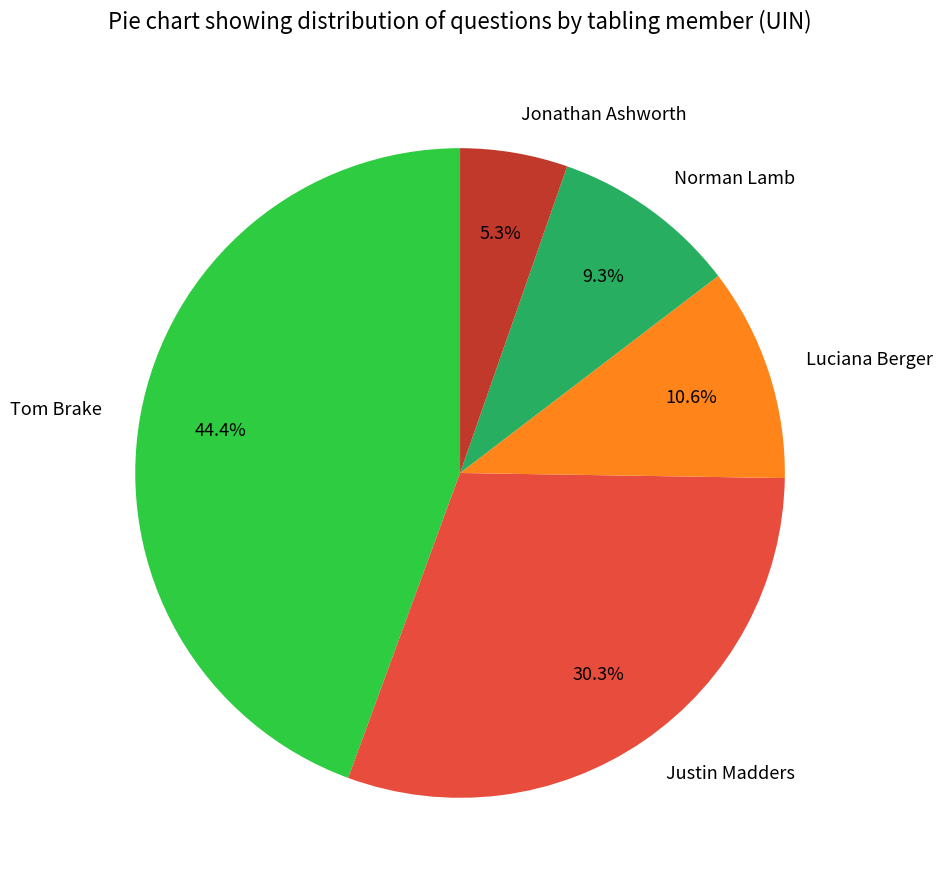

What is the ratio of the value at Tom Brake to the value at Luciana Berger?

4.2